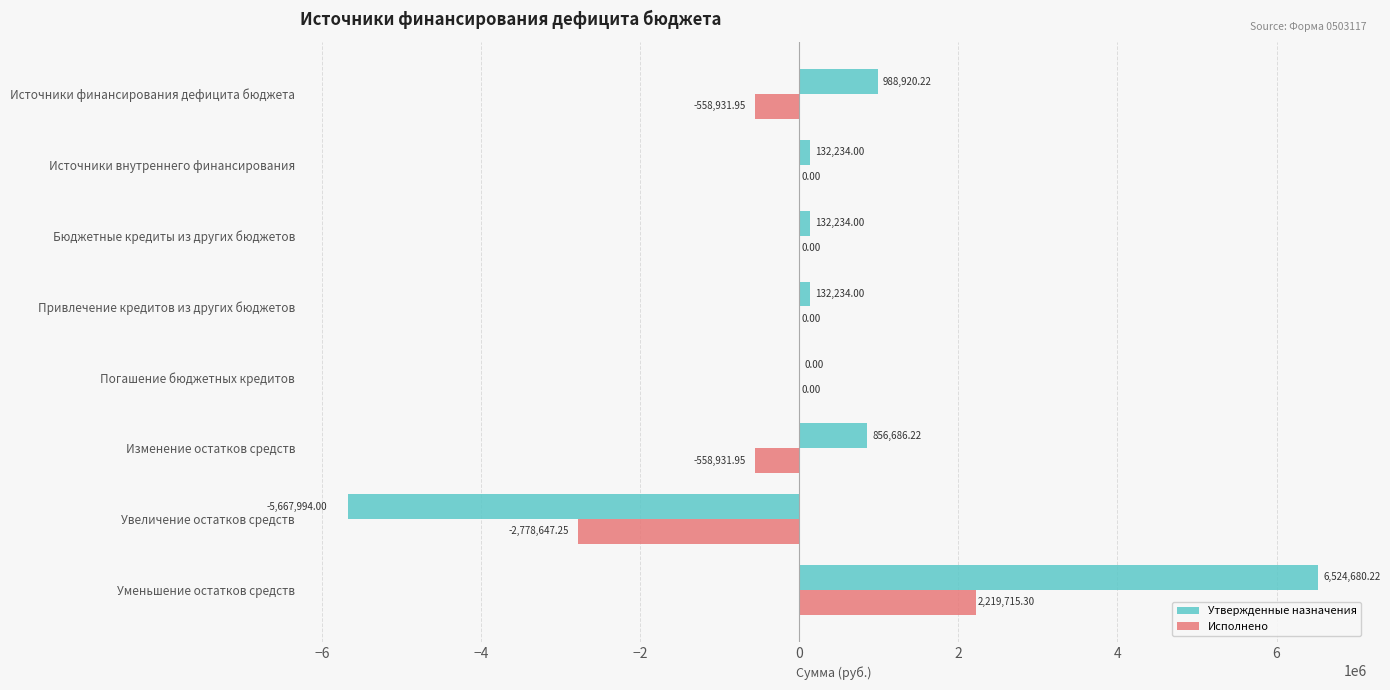

How many categories are shown in the chart?

8